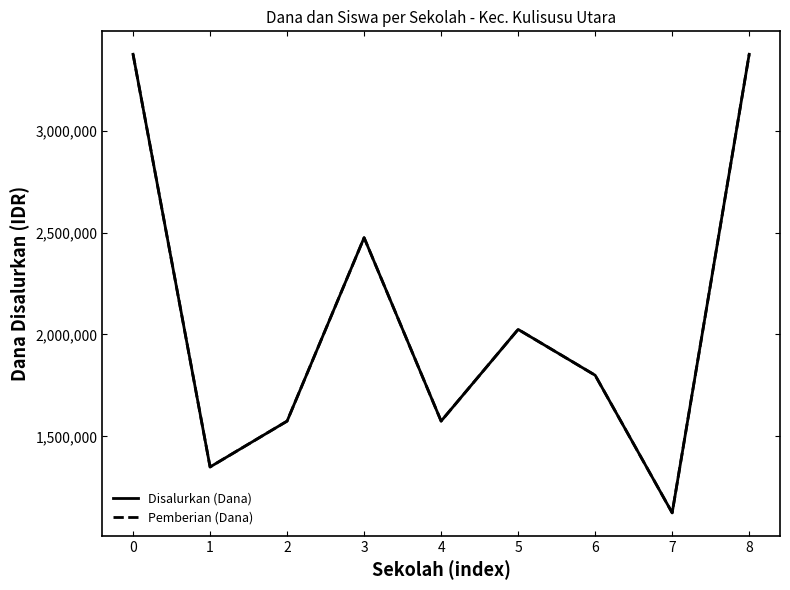

What value does the Disalurkan (Dana) series have at 1, to the nearest 50?

1350000